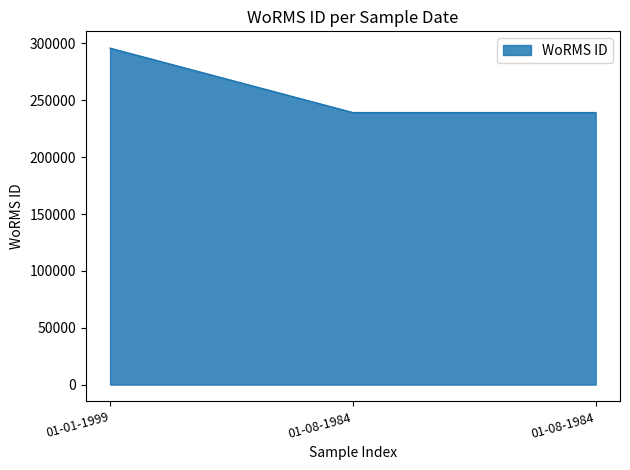

What is the greatest value displayed?

295864